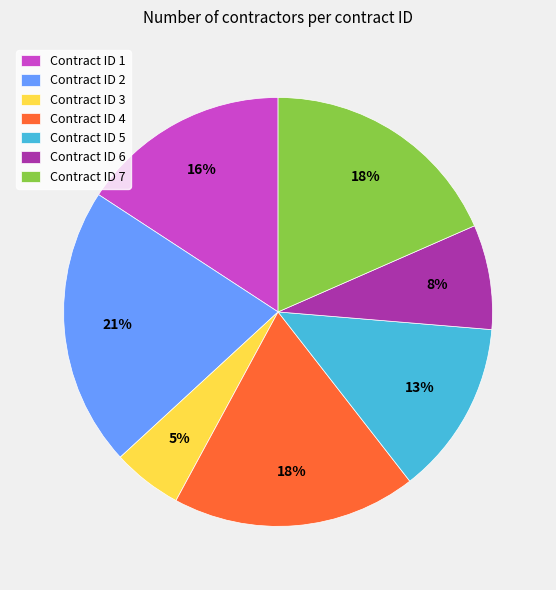

How many slices are in this pie chart?

7